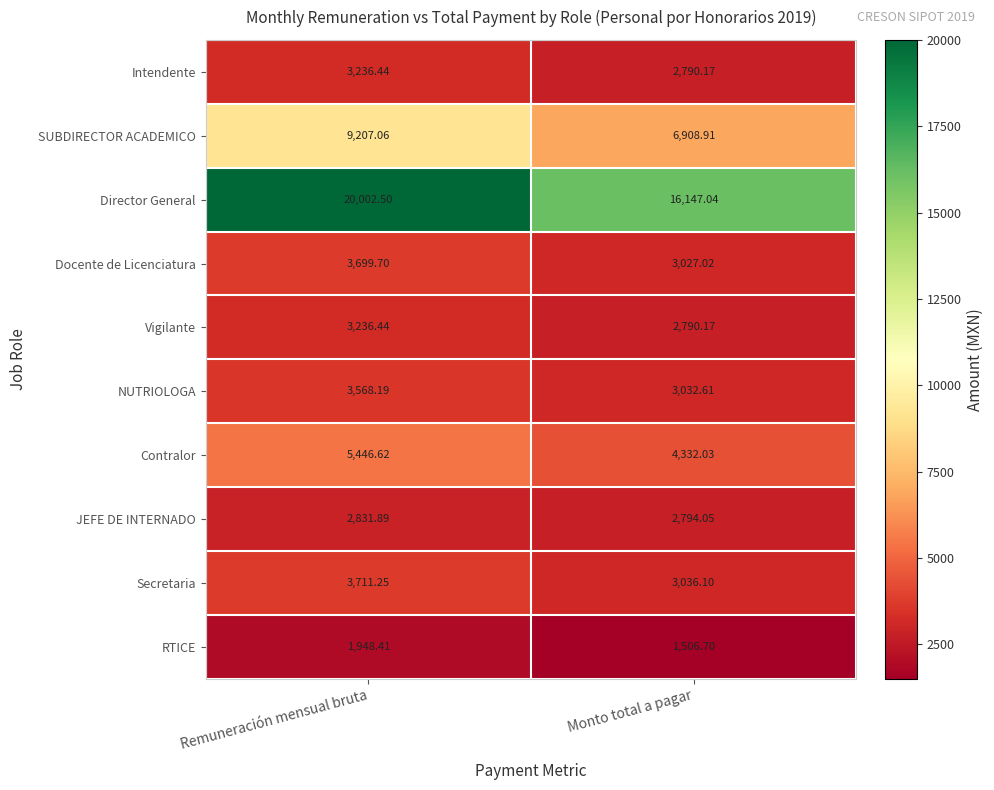

At how many categories does at least one series exceed 18908?

1